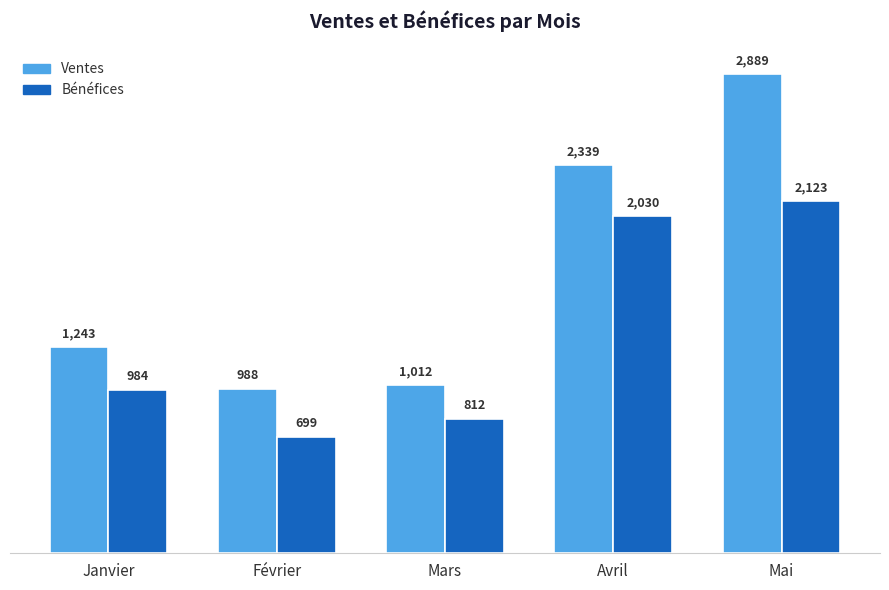

What value does the Ventes series have at Février?

988